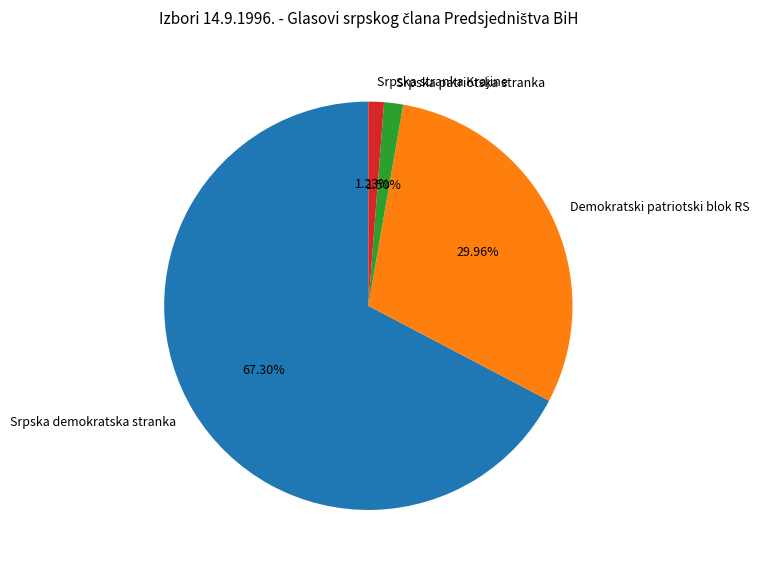

To the nearest percent, what is the difference between the Srpska patriotska stranka and Demokratski patriotski blok RS slice percentages?

28%